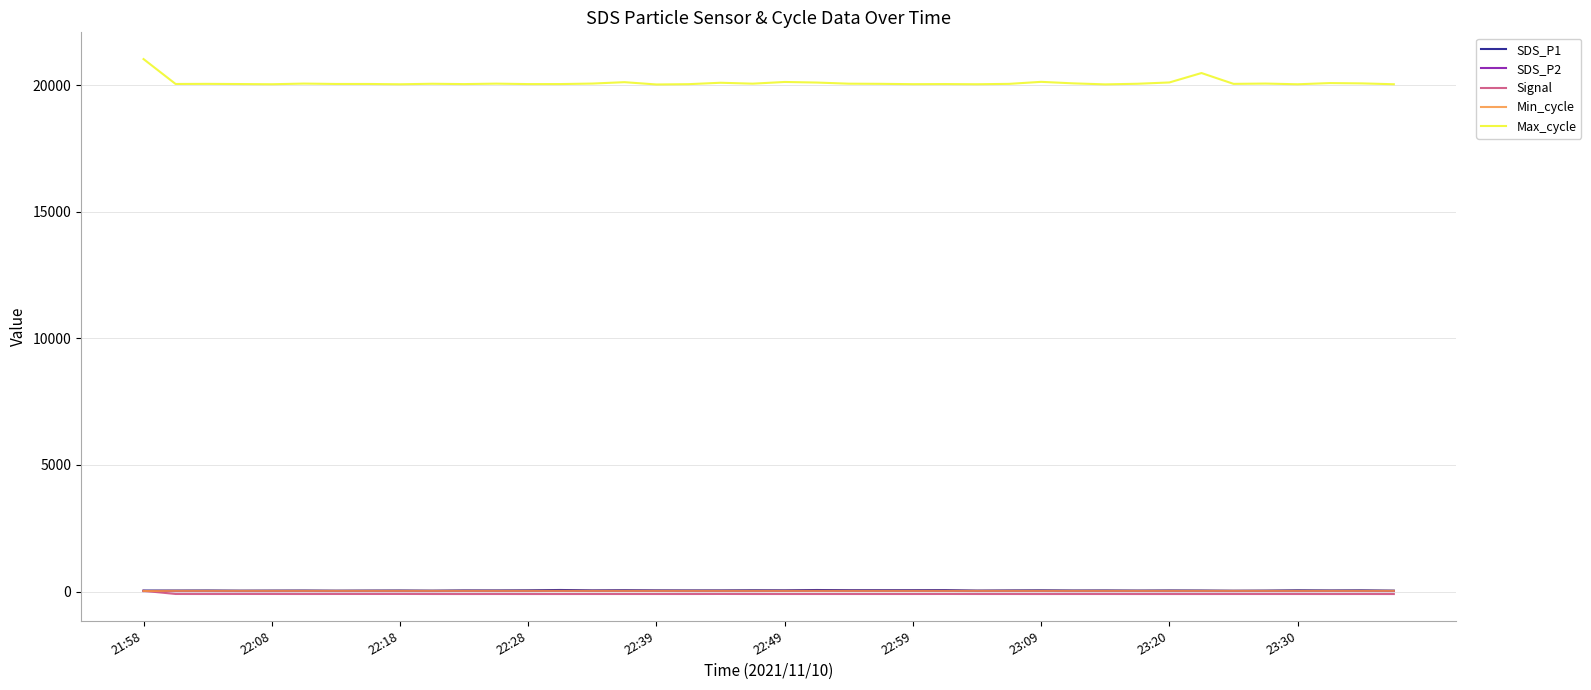

How many lines are shown in the chart?

5